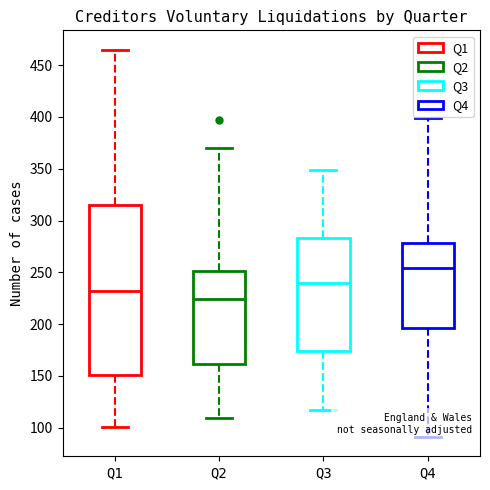

Which box is the tallest, from its lower edge to its upper edge?

Q1